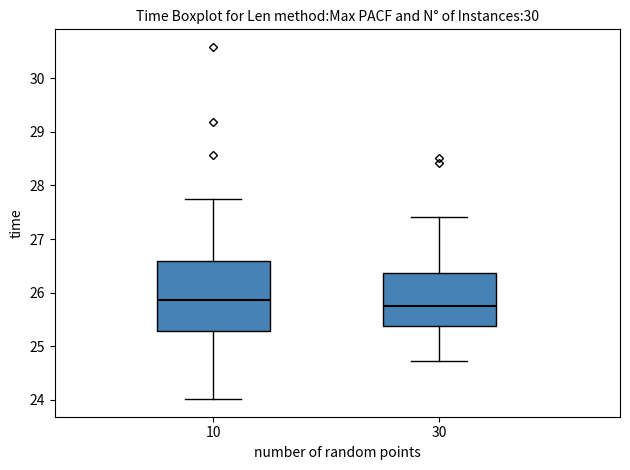

Where does the upper whisker of the box at x = 30 end on the y-axis? The values are not printed on the chart, so give them approximately, as read against the axis.

27.4